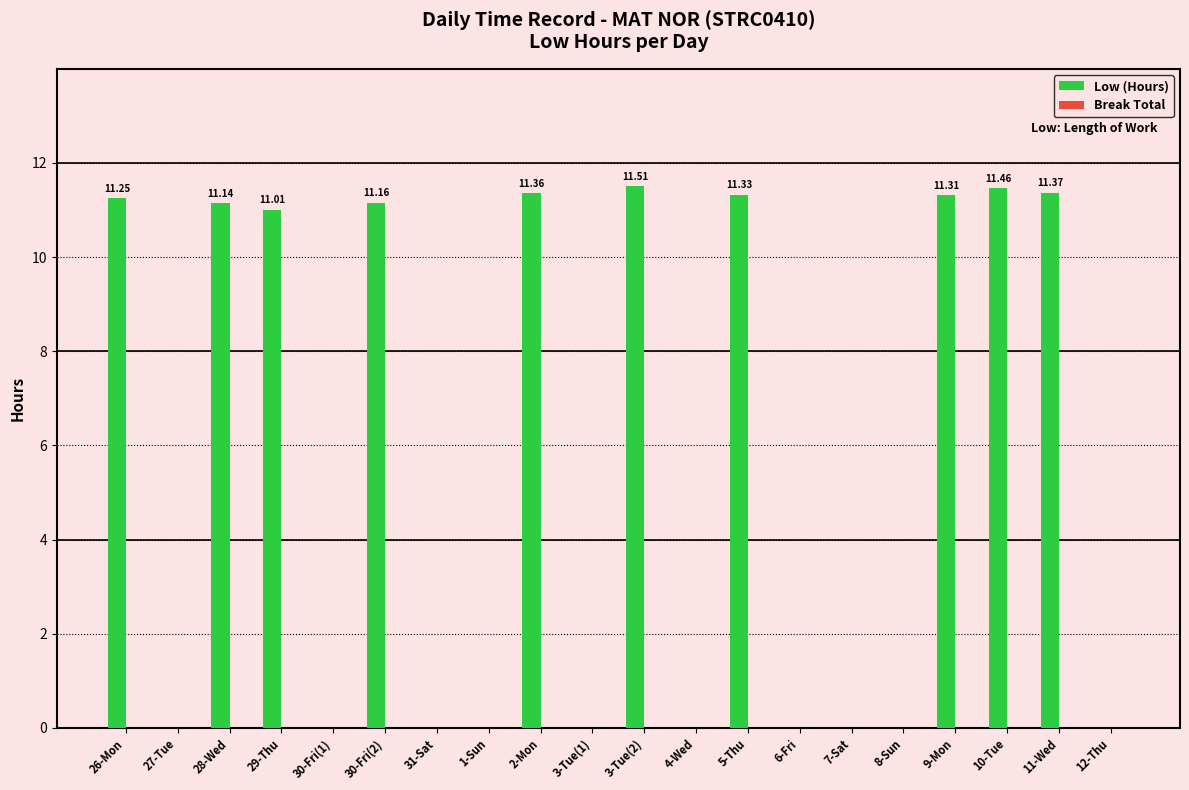

Between 11-Wed and 10-Tue, which is larger?

10-Tue